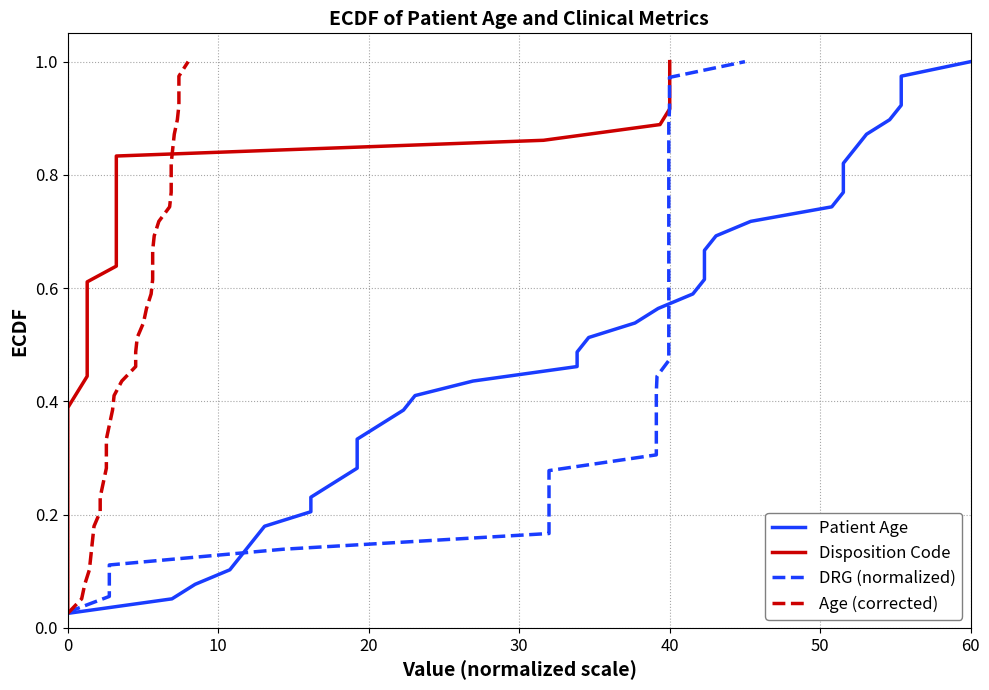

True or false: Patient Age (Dashed) and Patient Age (Solid) intersect in this chart.

False